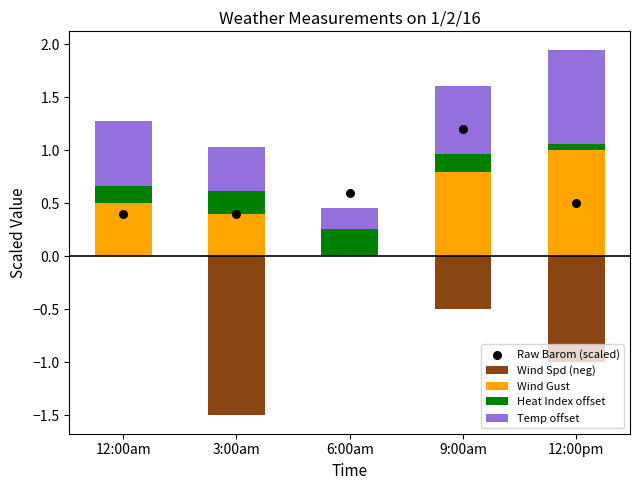

Which series reaches the maximum Y coordinate?

Raw Barom (scaled)